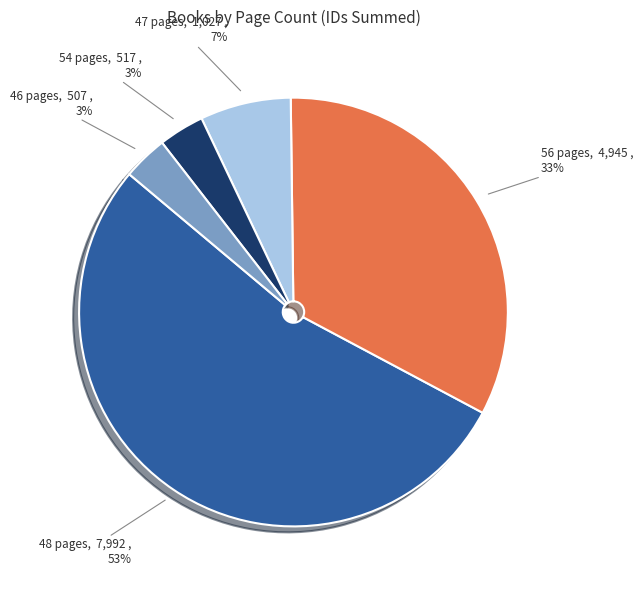

How many segments does this pie chart have?

5